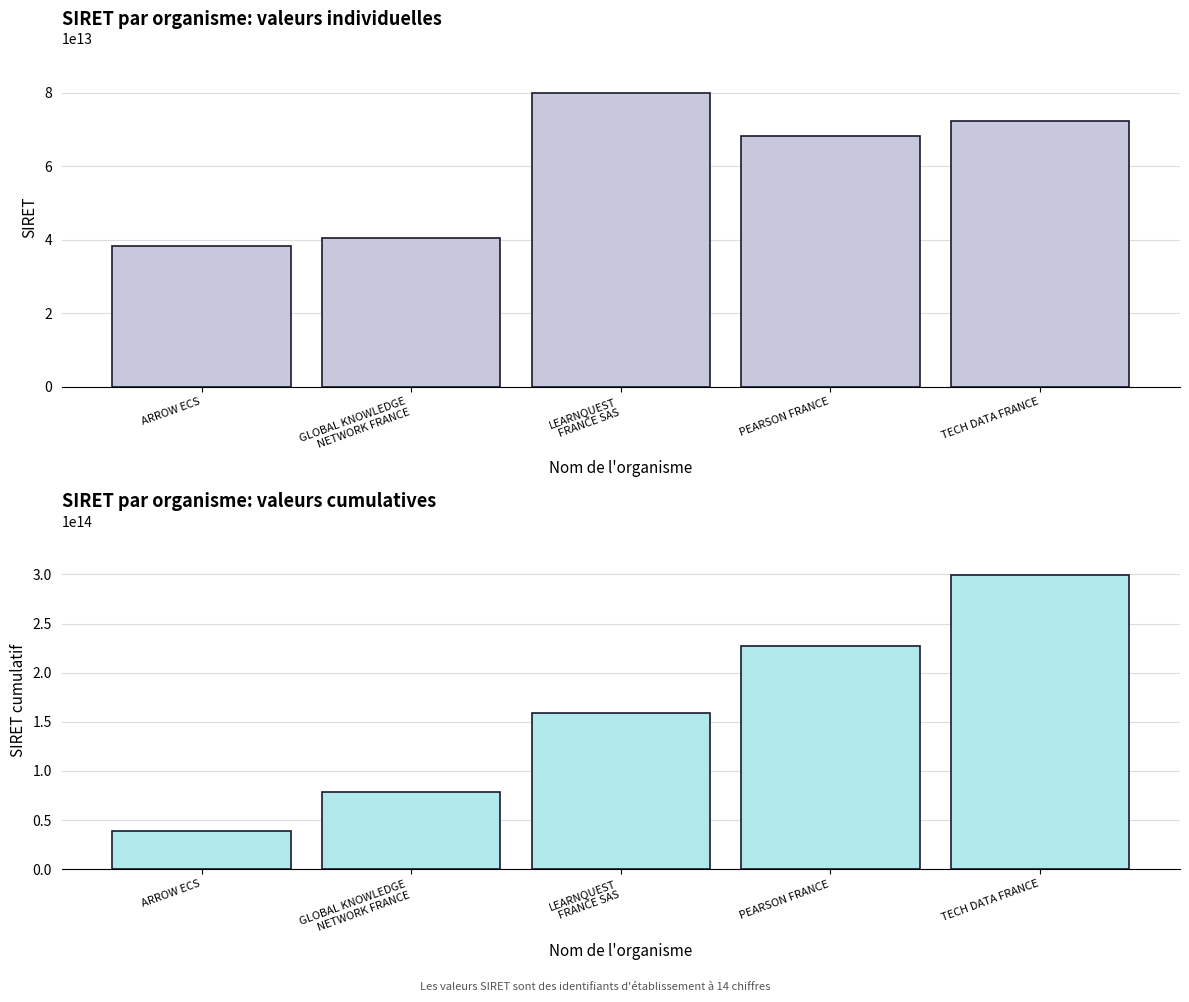

Which series changed the most between ARROW ECS and LEARNQUEST
FRANCE SAS?

SIRET cumulatif